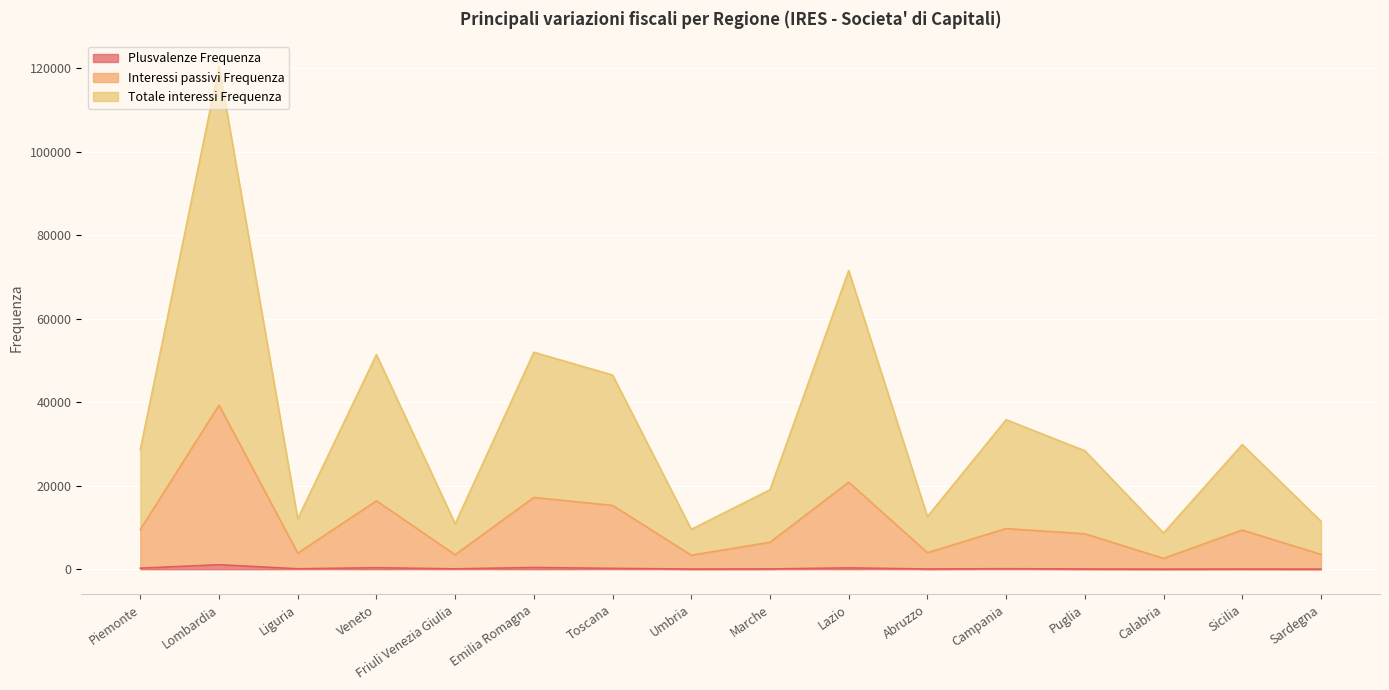

What is the sum of the Plusvalenze Frequenza values at Piemonte and Marche?

299